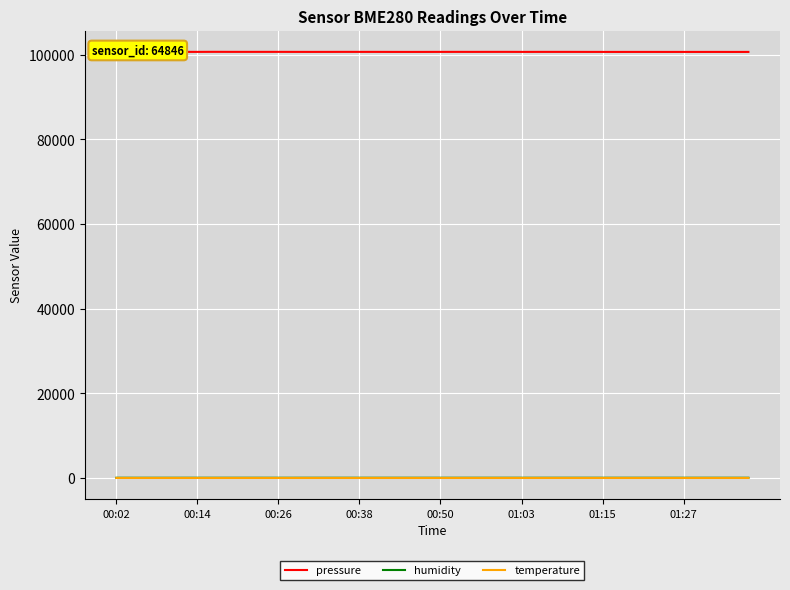

Which series has the largest range (max minus min)?

pressure